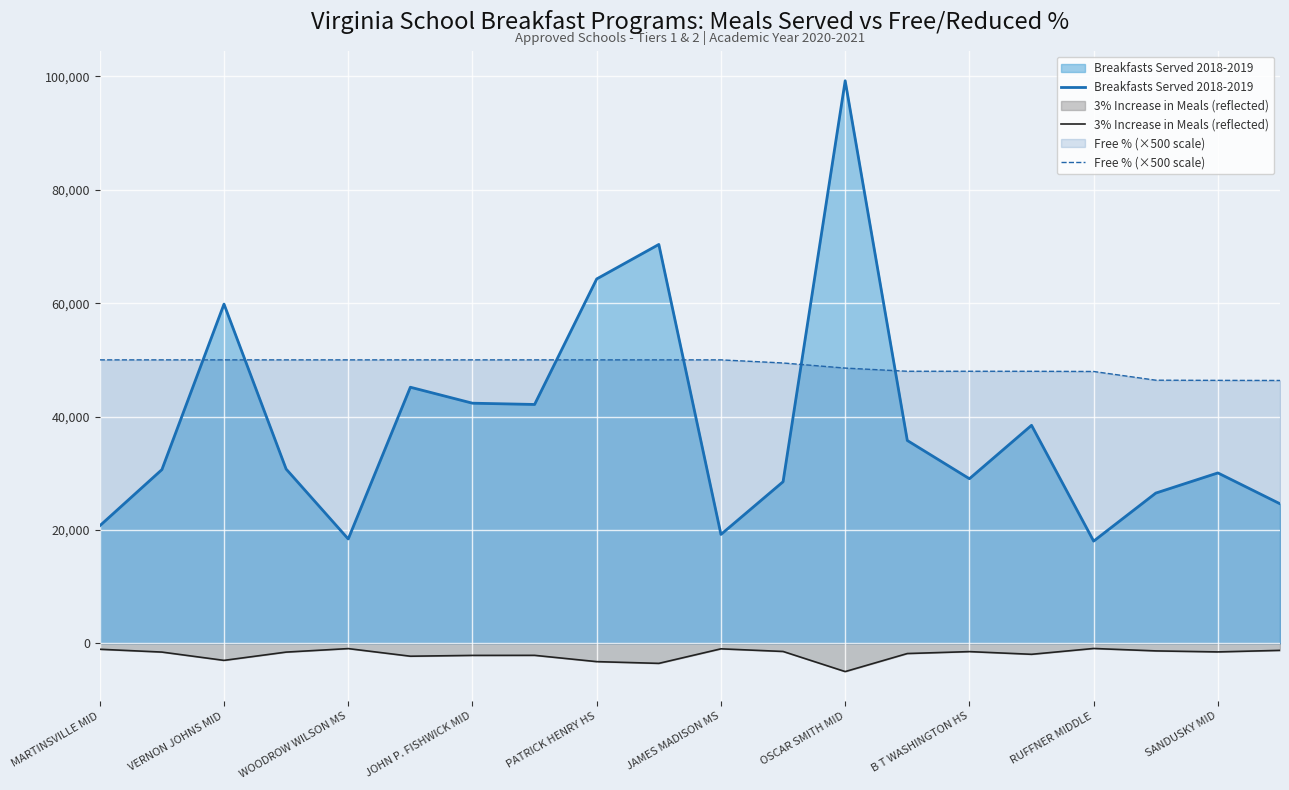

The value of Free % (×500 scale) at RUFFNER MIDDLE is 84479.7. True or false?

False